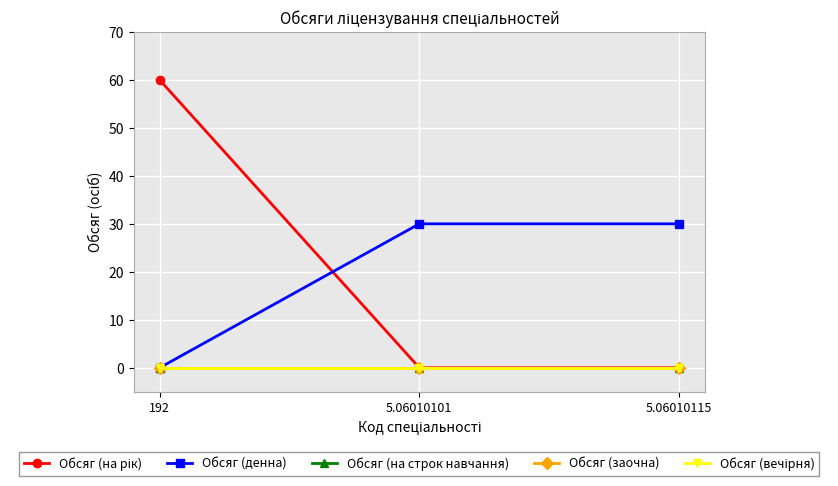

List the labels in order of Обсяг (заочна) value, smallest first.

192, 5.06010101, 5.06010115